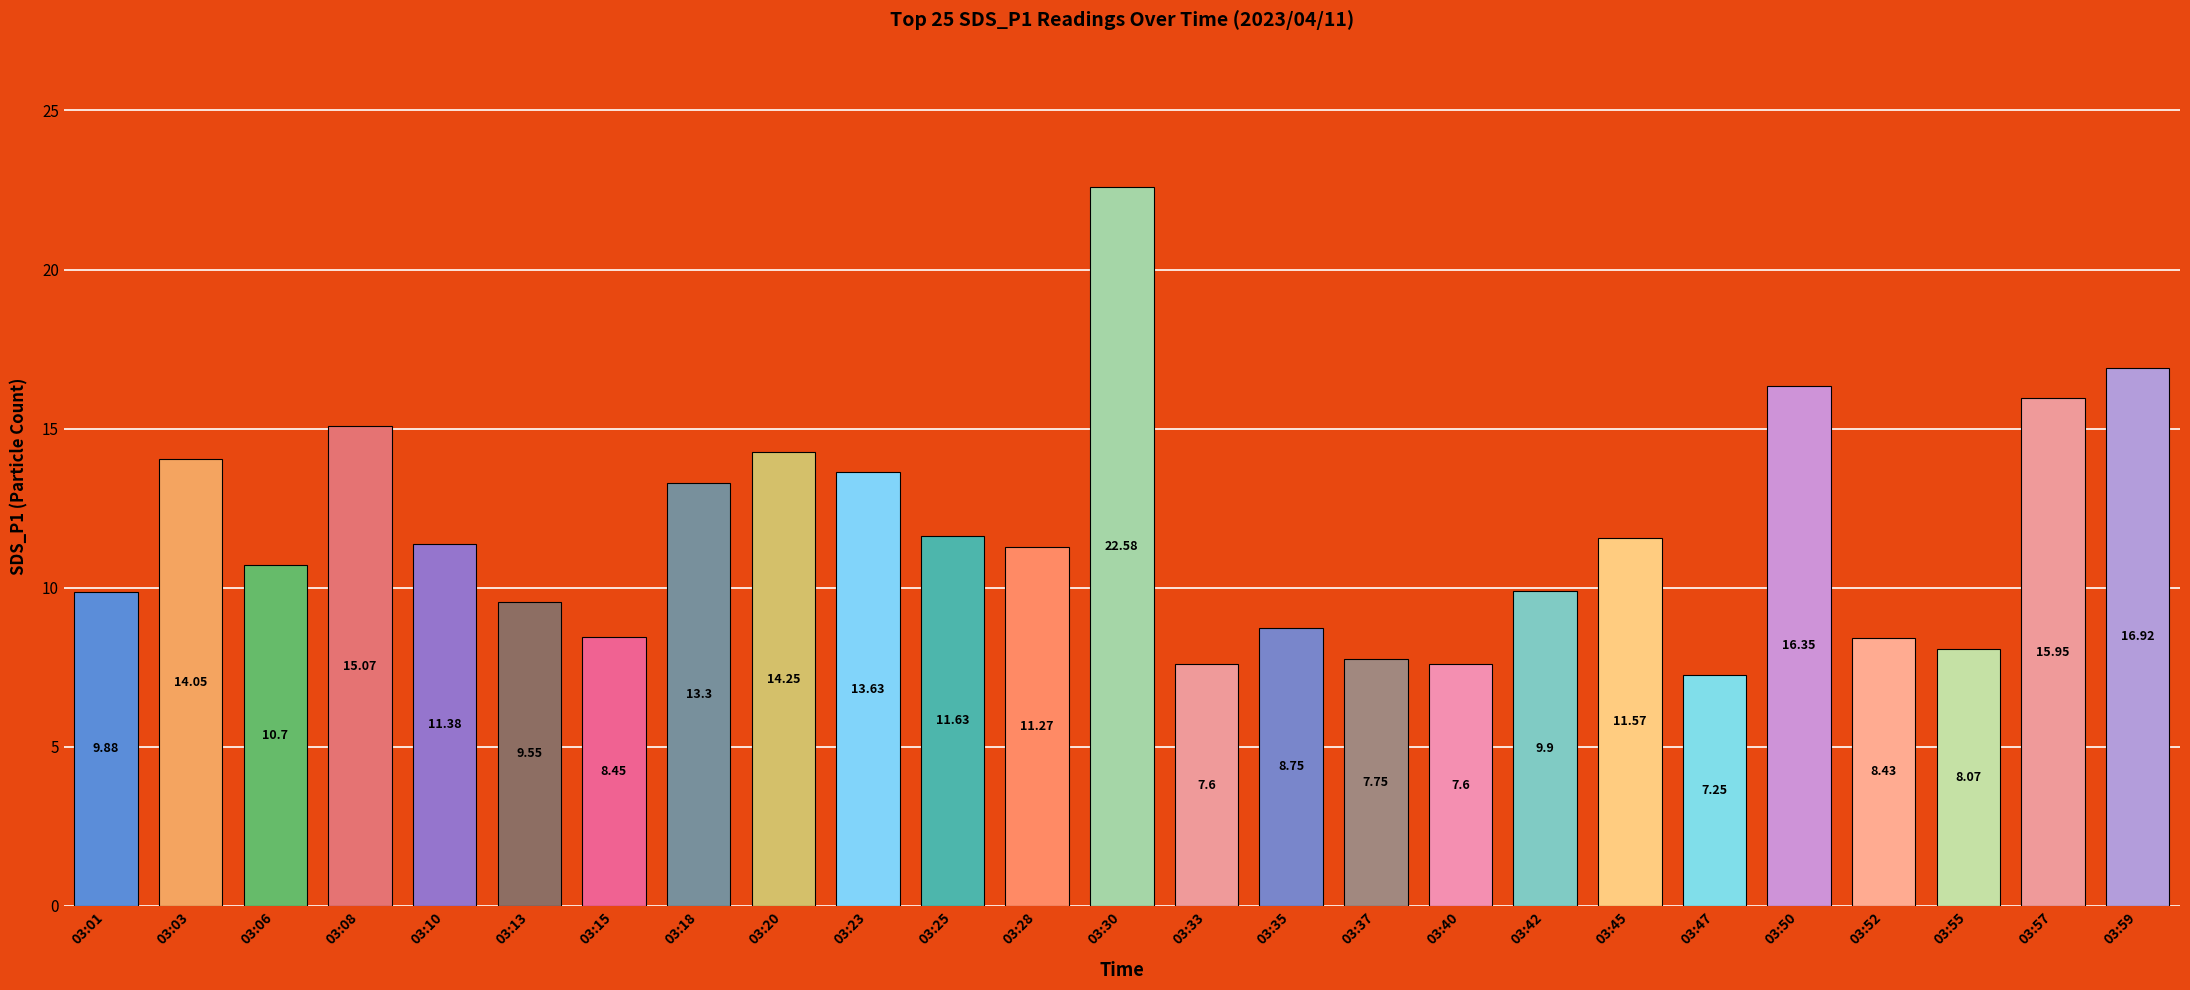

Is it true that the value at 03:08 is 15.1?

True